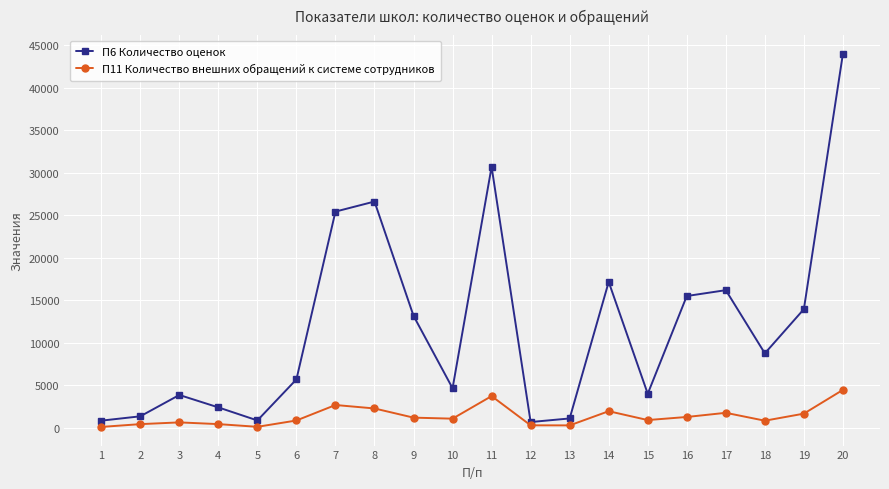

What is the difference between the second highest and minimum values in the П6 Количество оценок series?

30005